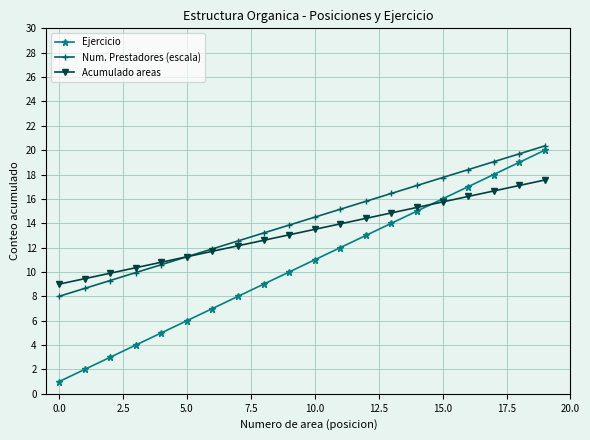

List the series in order of their overall mean, lowest first.

Ejercicio, Acumulado areas, Num. Prestadores (escala)